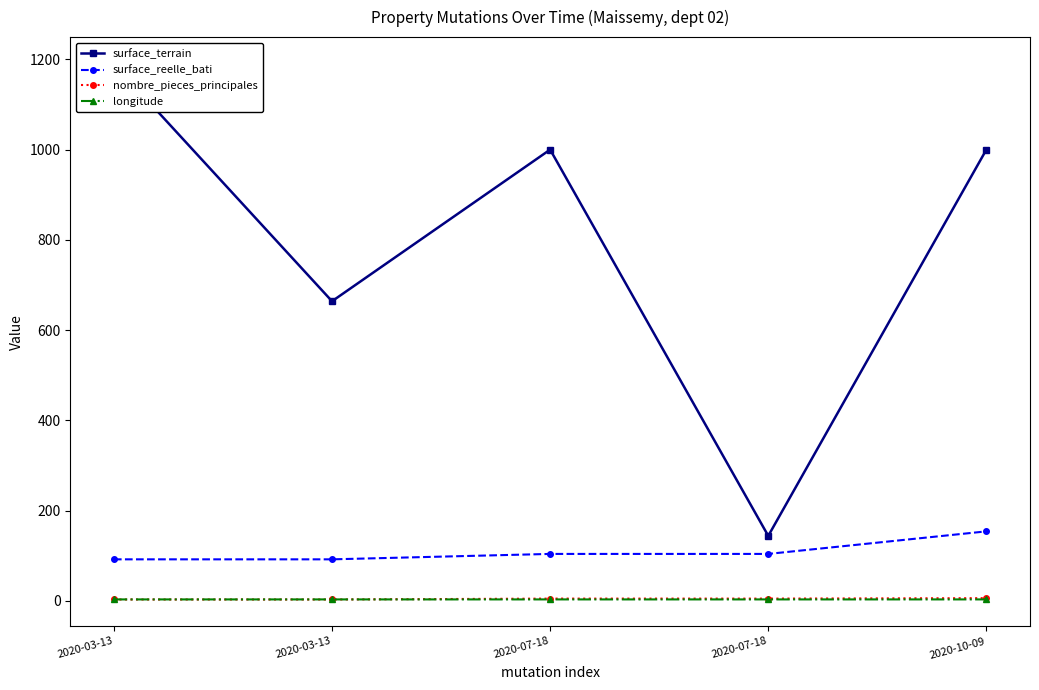

What is the label of the 3rd point from the left?

2020-07-18